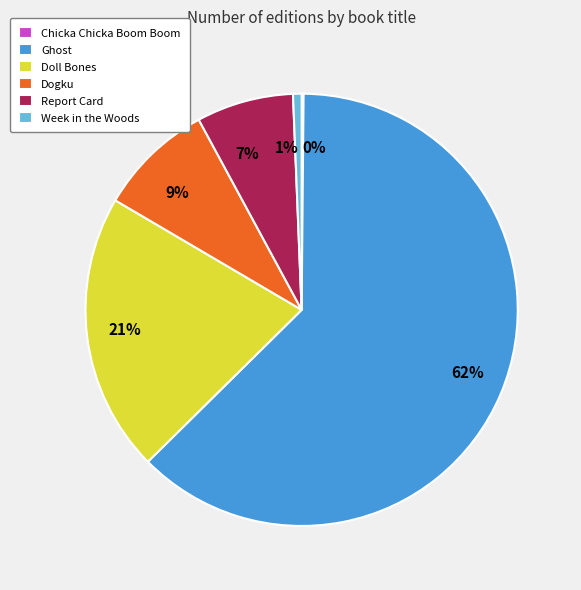

Between Week in the Woods and Dogku, which is larger?

Dogku